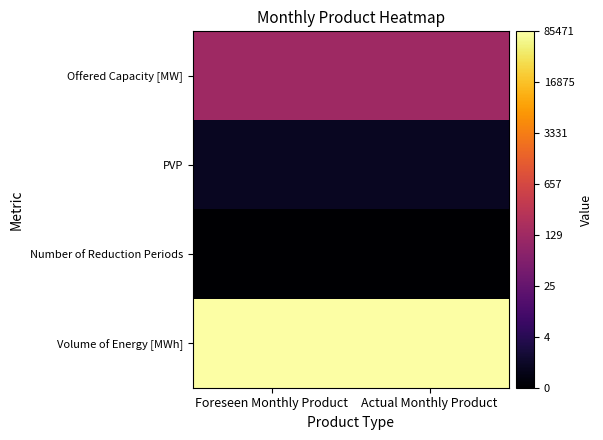

What is the maximum value shown in the chart?

11.4